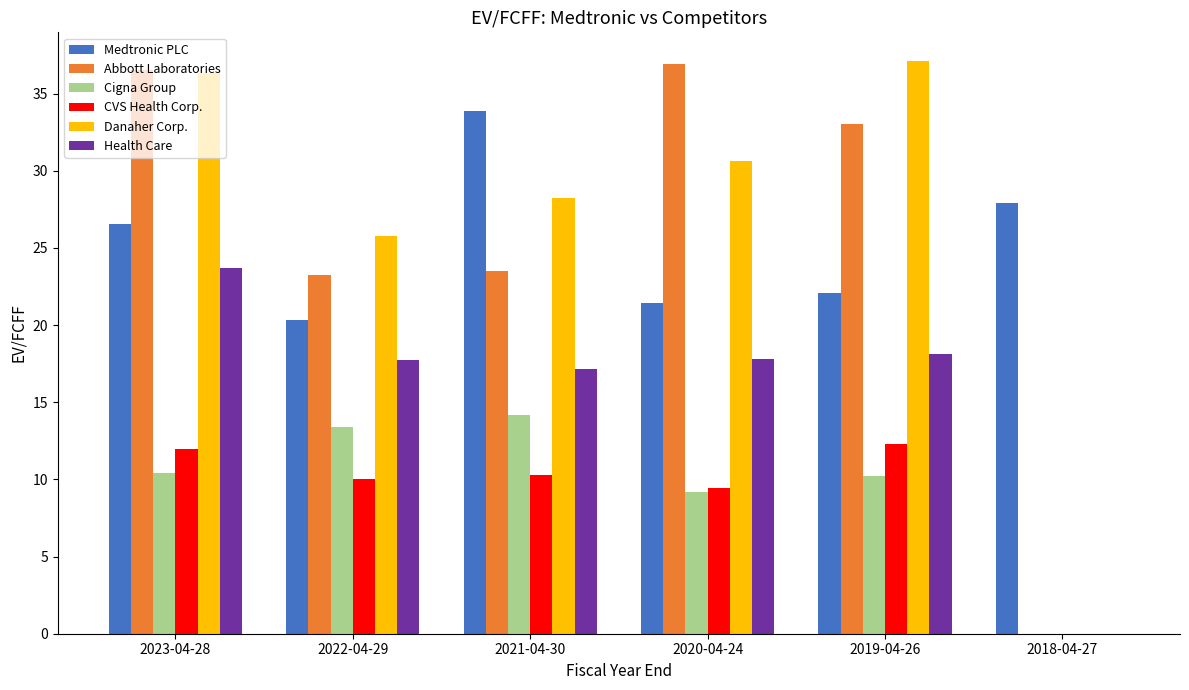

The value of CVS Health Corp. at 2021-04-30 is 7.1. True or false?

False